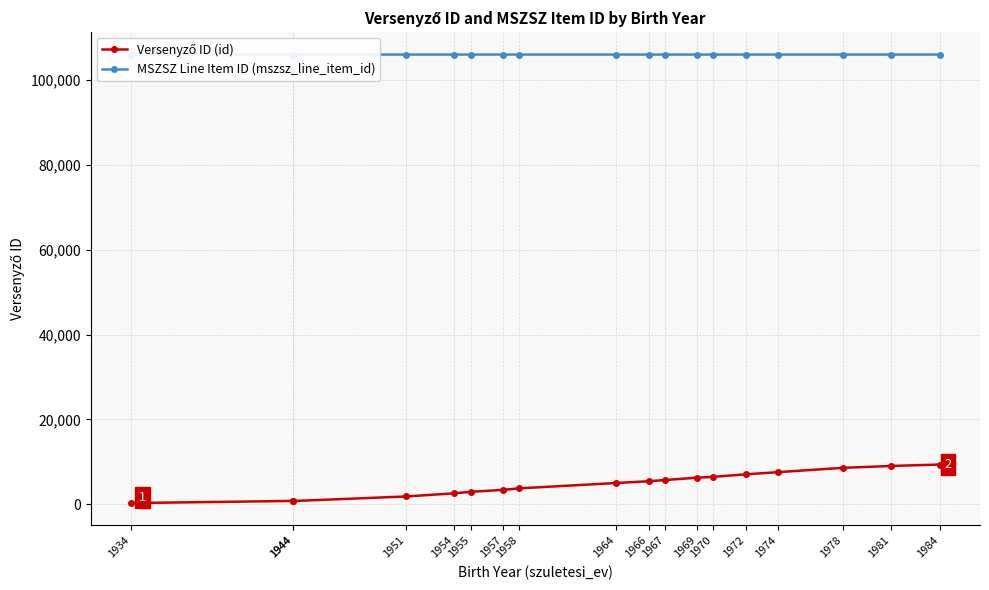

What is the value of the MSZSZ Line Item ID (mszsz_line_item_id) point at the 14th from the left?

106044